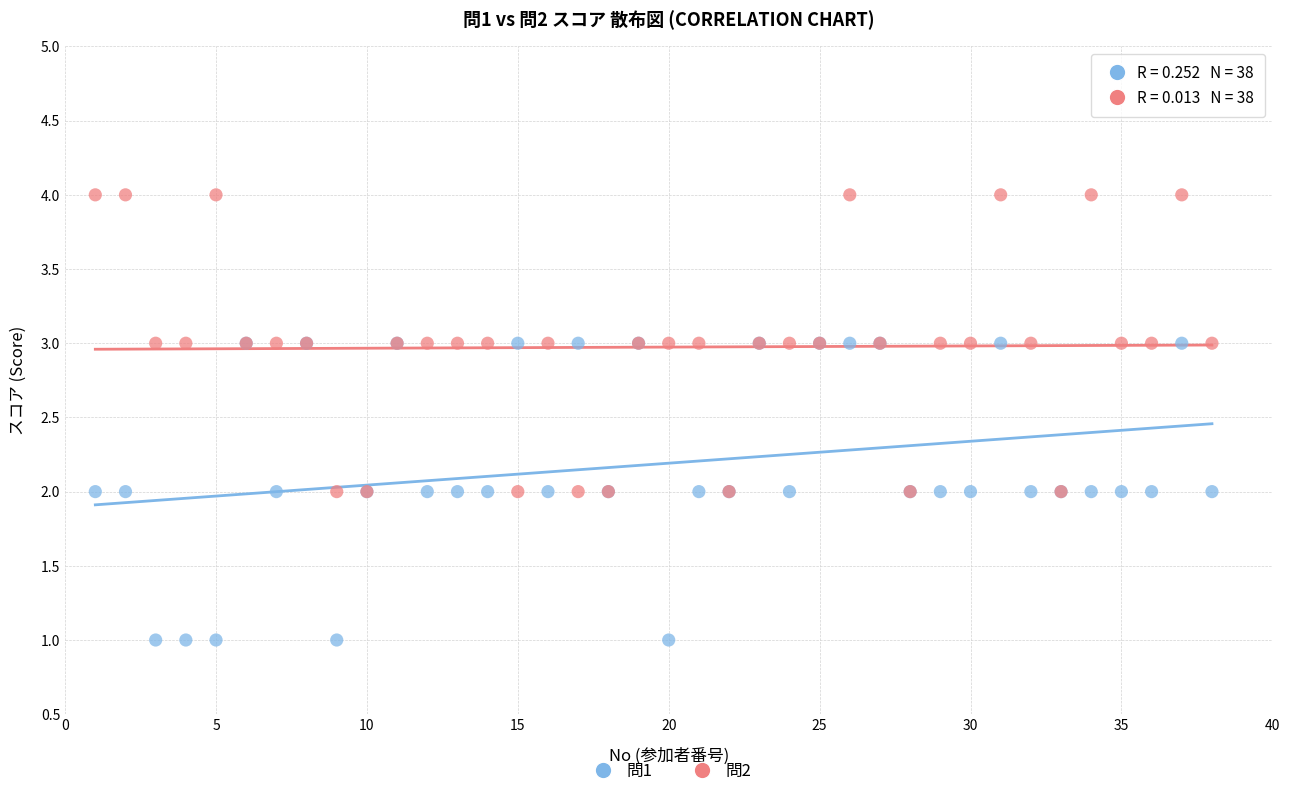

What are all the series names shown in the legend?

問1, 問2